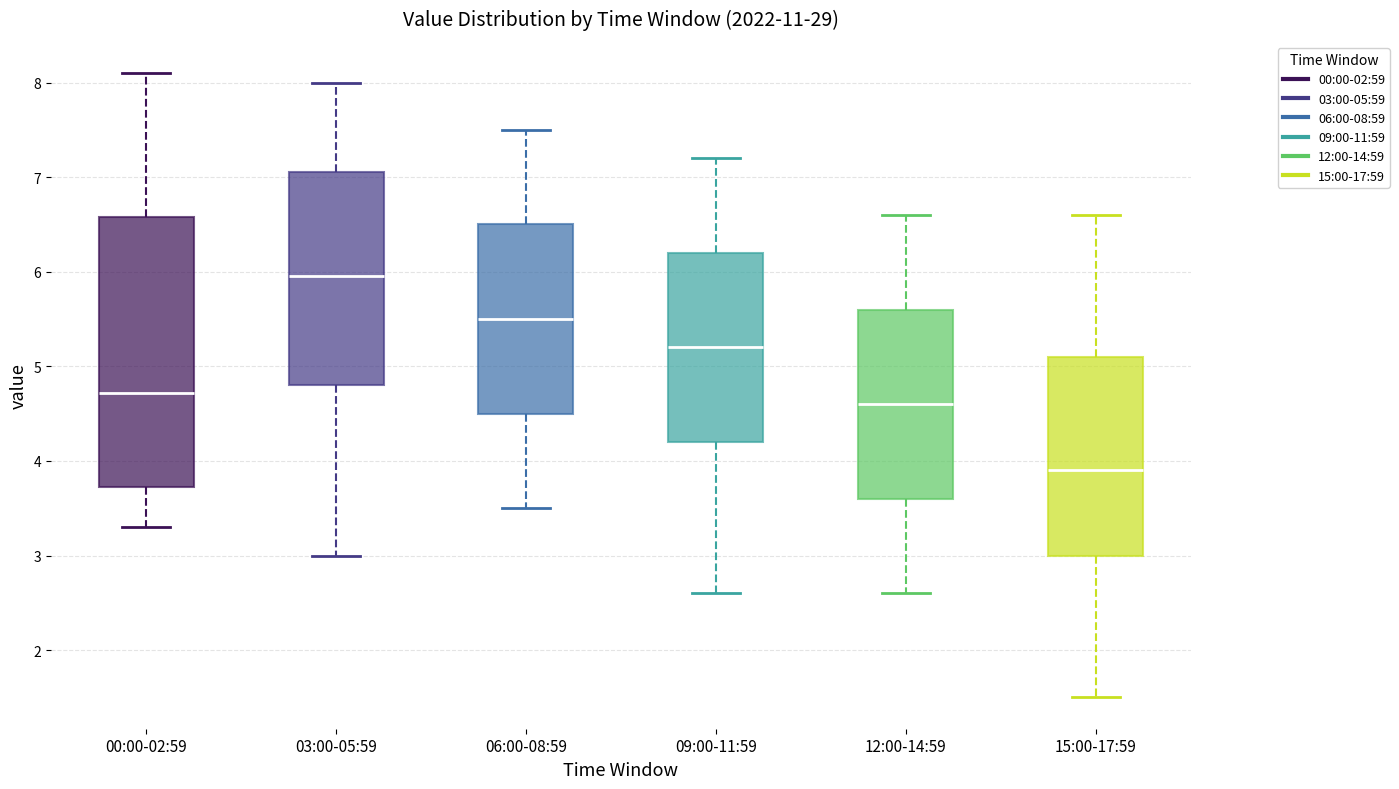

Where does the lower whisker of the box for 12:00-14:59 end on the y-axis? The values are not printed on the chart, so give them approximately, as read against the axis.

2.6